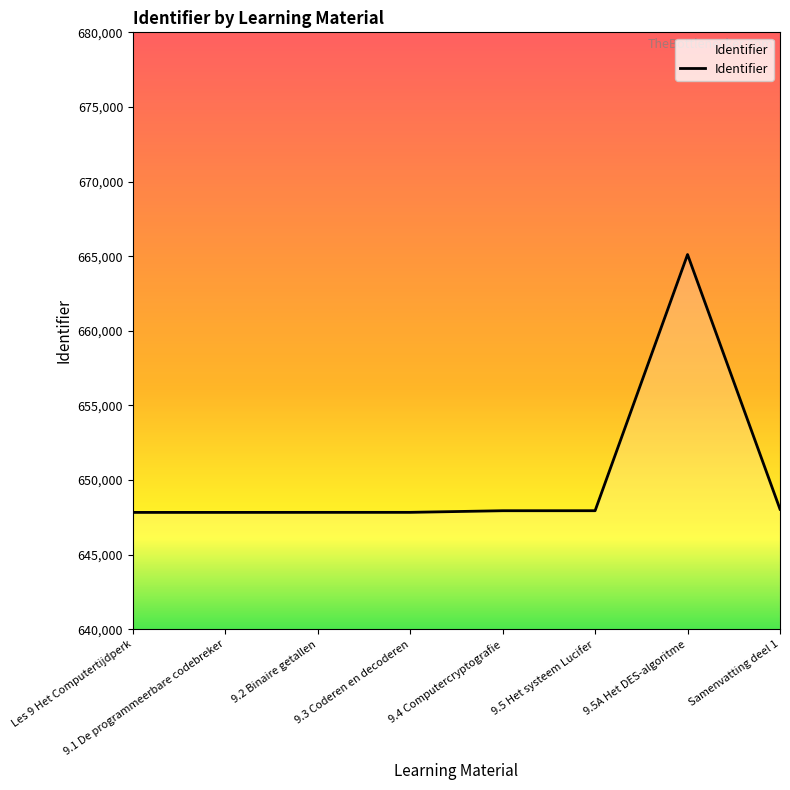

What is the smallest value displayed?

647834